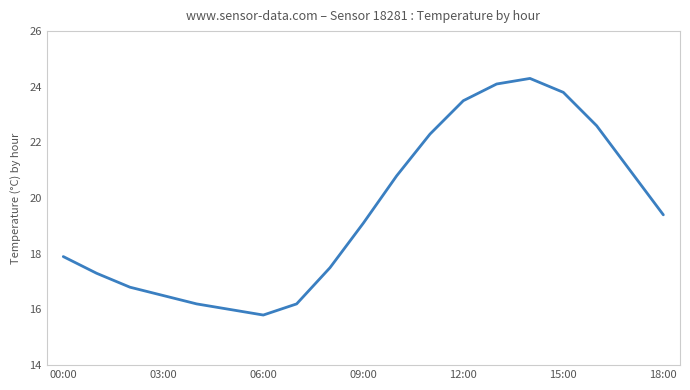

What is the difference between the maximum and minimum values?

8.5